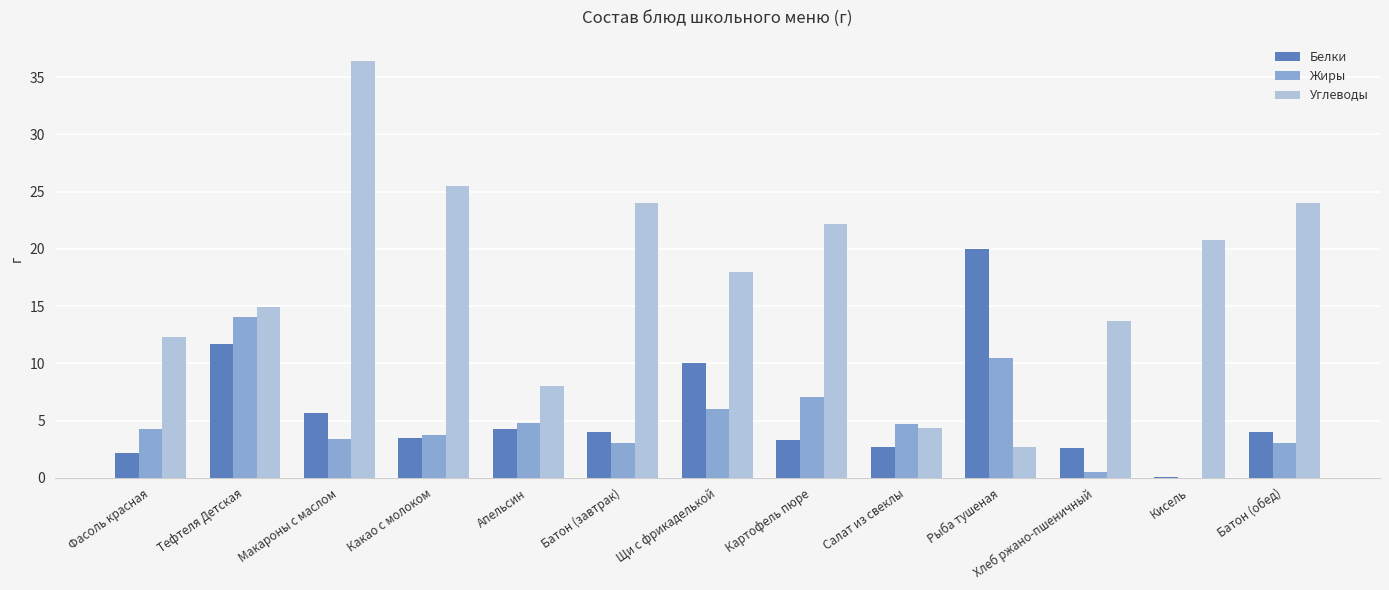

The value of Белки at Рыба тушеная is 26.8. True or false?

False